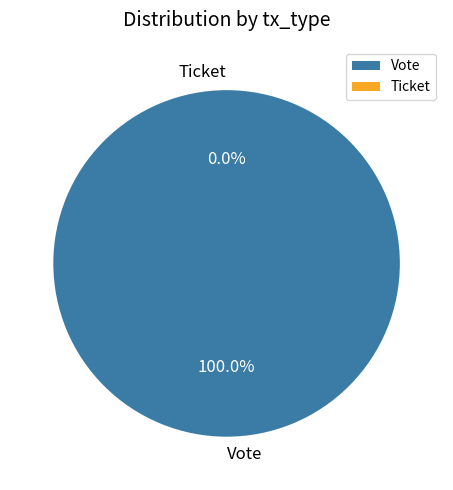

Which slice is the largest?

Vote